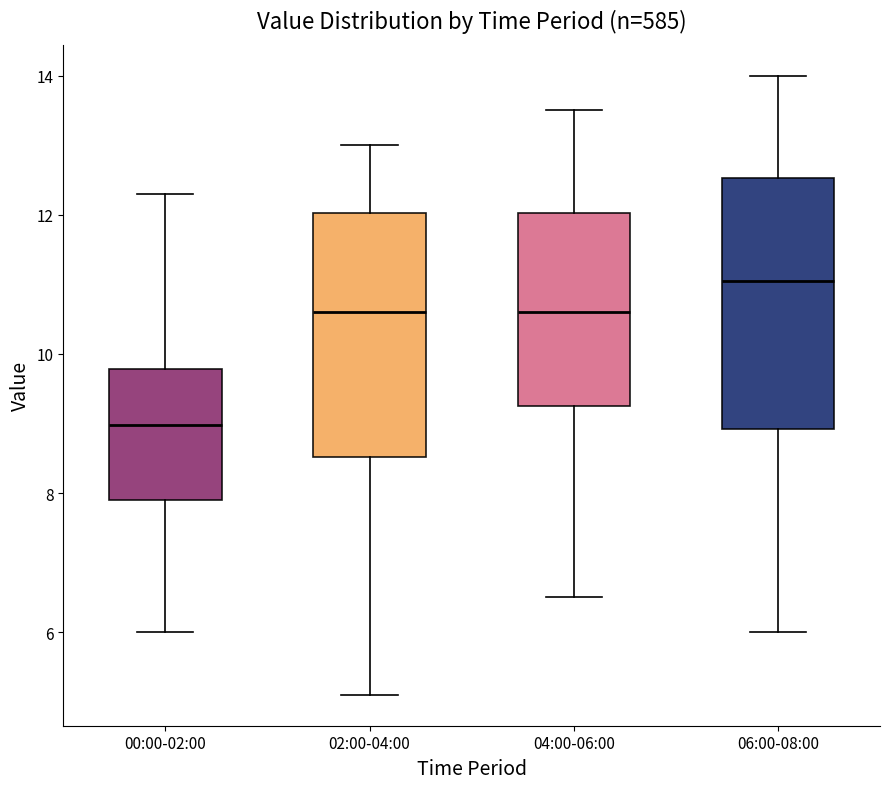

Which box's median line is the lowest?

00:00-02:00